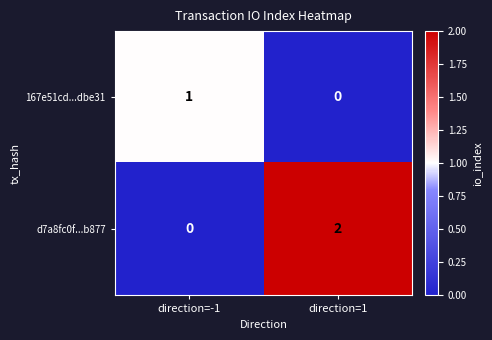

True or false: d7a8fc0f...b877 has a value of 0 at direction=-1.

True